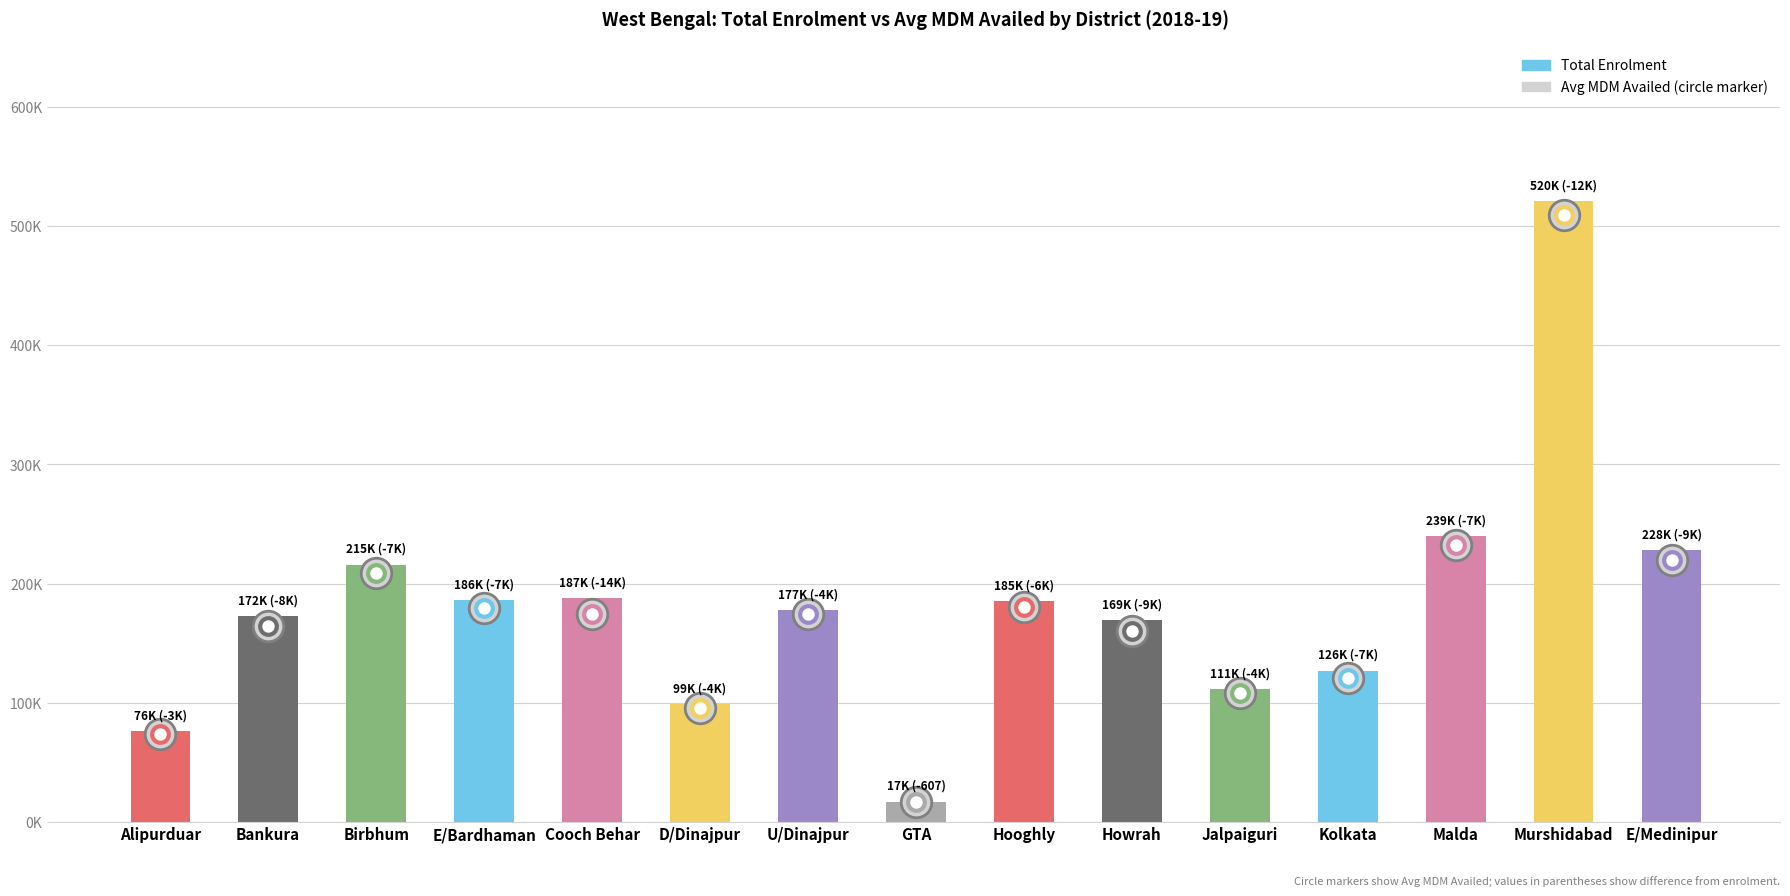

What is the ratio of the value at Howrah to the value at Murshidabad?

0.3